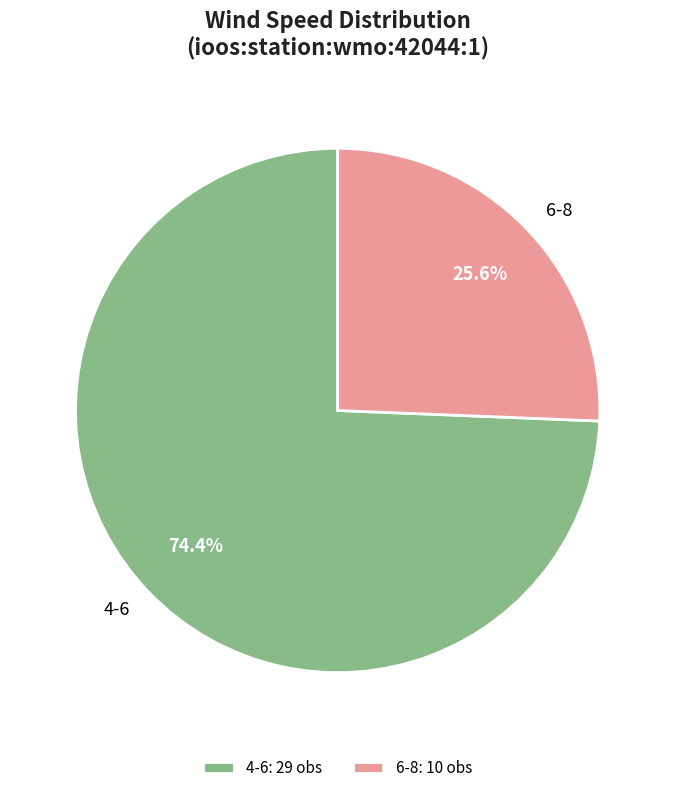

What is the total percentage of 6-8 and 4-6?

100.0%